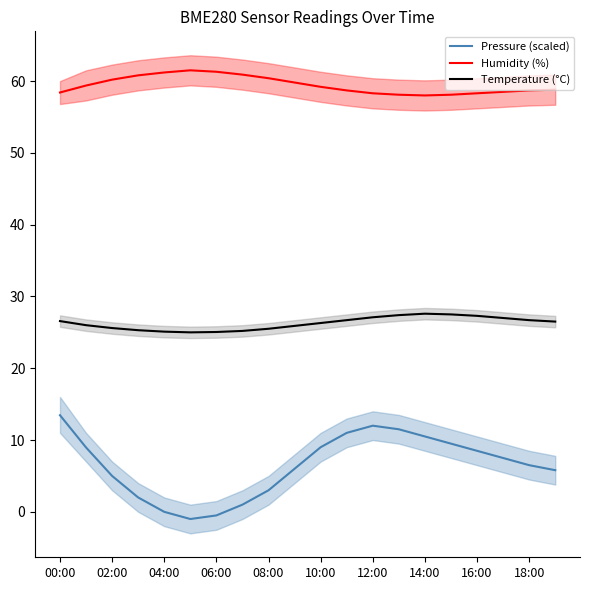

True or false: Pressure (scaled) and Temperature (°C) cross at least once.

False